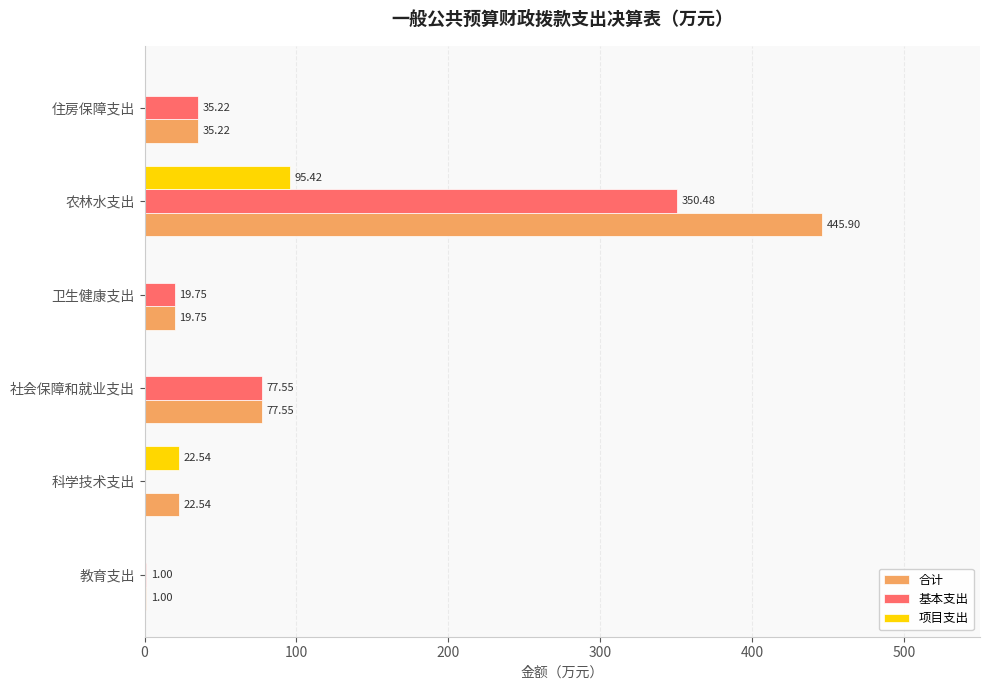

Which series has the widest spread of values?

合计